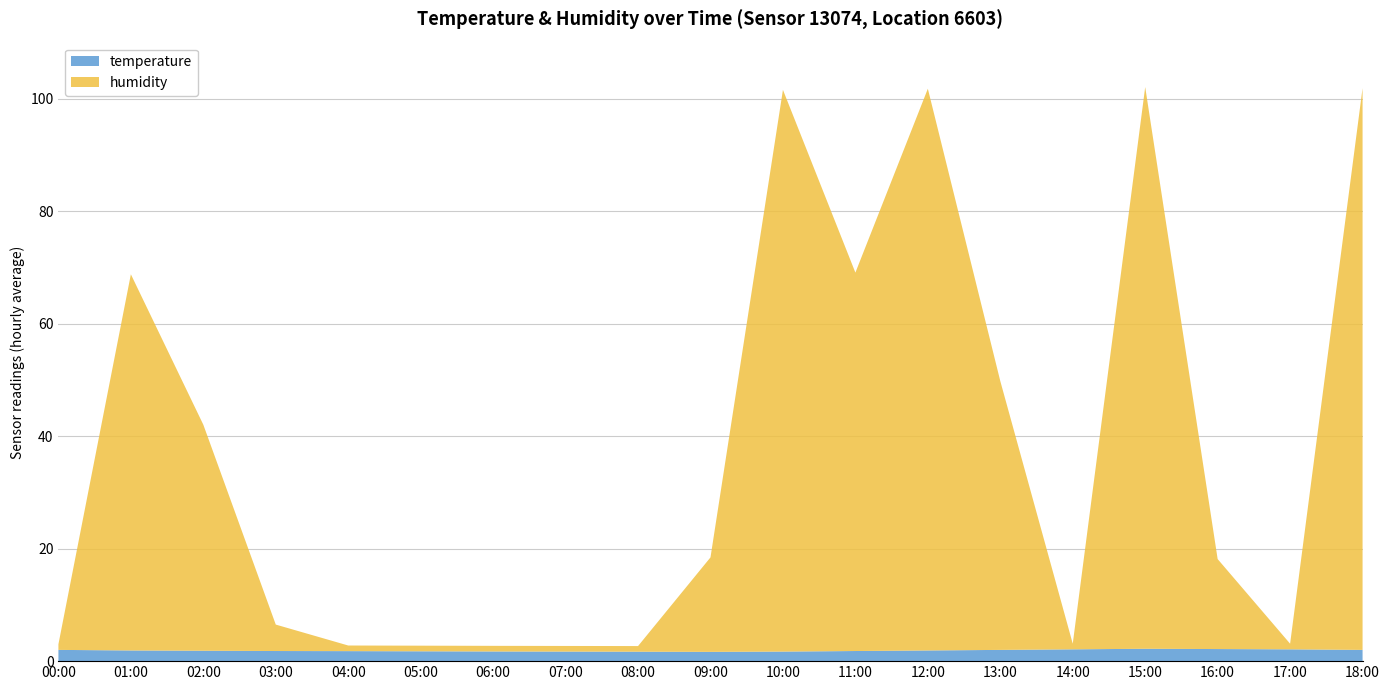

Reading left to right, list all the values displayed in this chart.

temperature: 00:00=2.0	01:00=1.9	02:00=1.9	03:00=1.8	04:00=1.8	05:00=1.8	06:00=1.7	07:00=1.7	08:00=1.7	09:00=1.6	10:00=1.7	11:00=1.8	12:00=1.9	13:00=2.0	14:00=2.1	15:00=2.2	16:00=2.1	17:00=2.1	18:00=2.0
humidity: 00:00=1.0	01:00=66.9	02:00=40.2	03:00=4.7	04:00=1.0	05:00=1.0	06:00=1.0	07:00=1.0	08:00=1.0	09:00=16.8	10:00=99.9	11:00=67.3	12:00=99.9	13:00=47.8	14:00=1.0	15:00=99.9	16:00=16.0	17:00=1.0	18:00=99.9